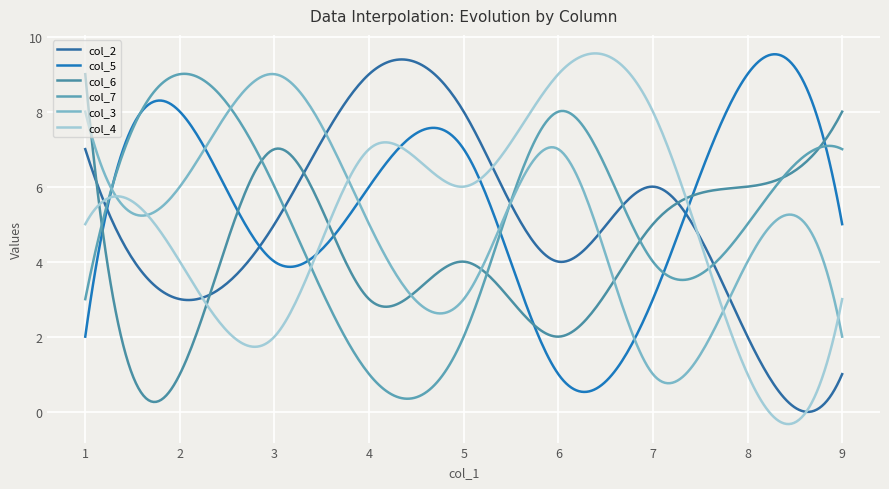

Does the chart display data point markers on the line(s)?

No